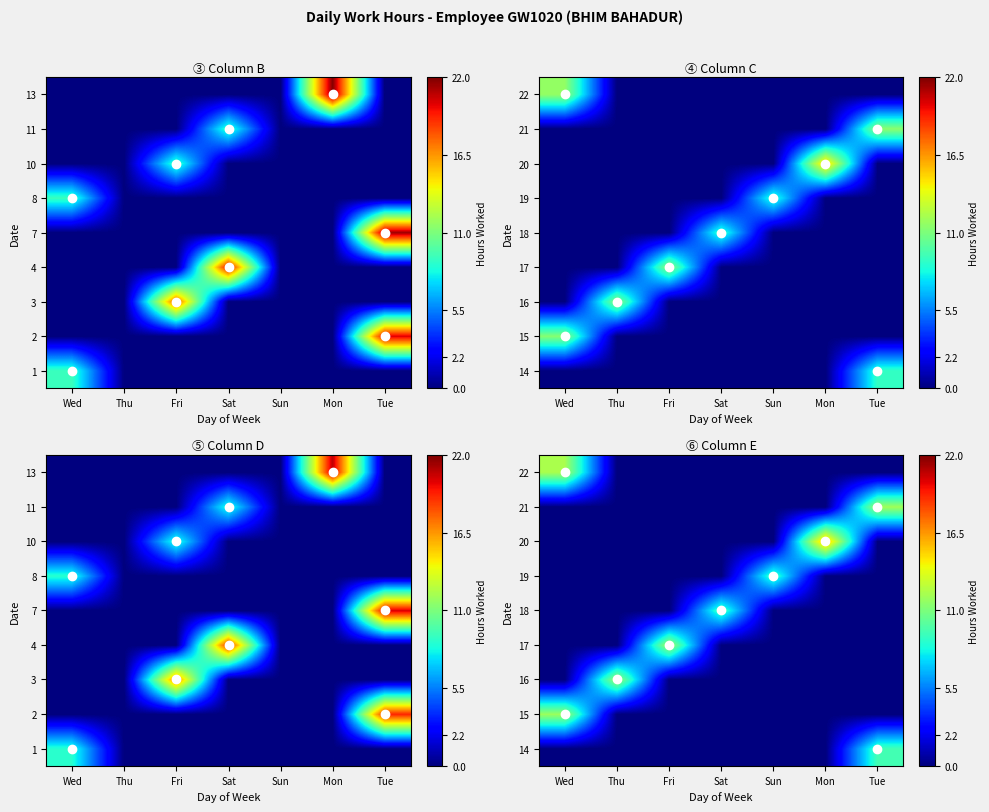

At how many categories does at least one series exceed 14?

1